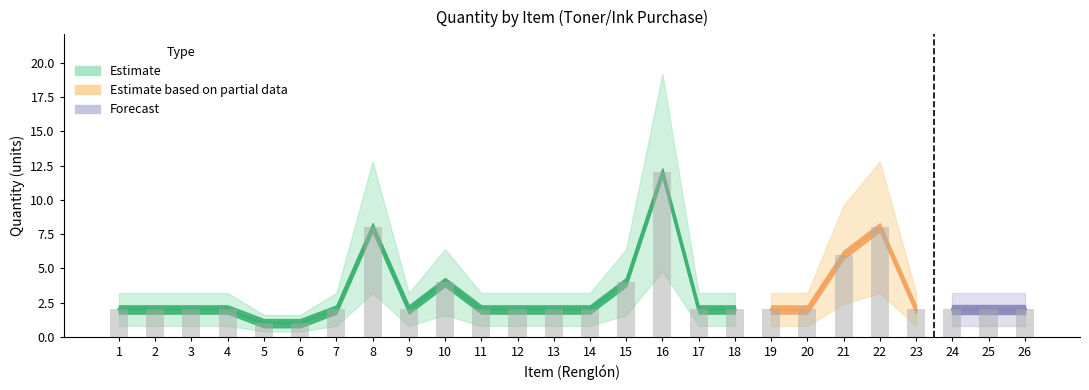

What is the average value?

3